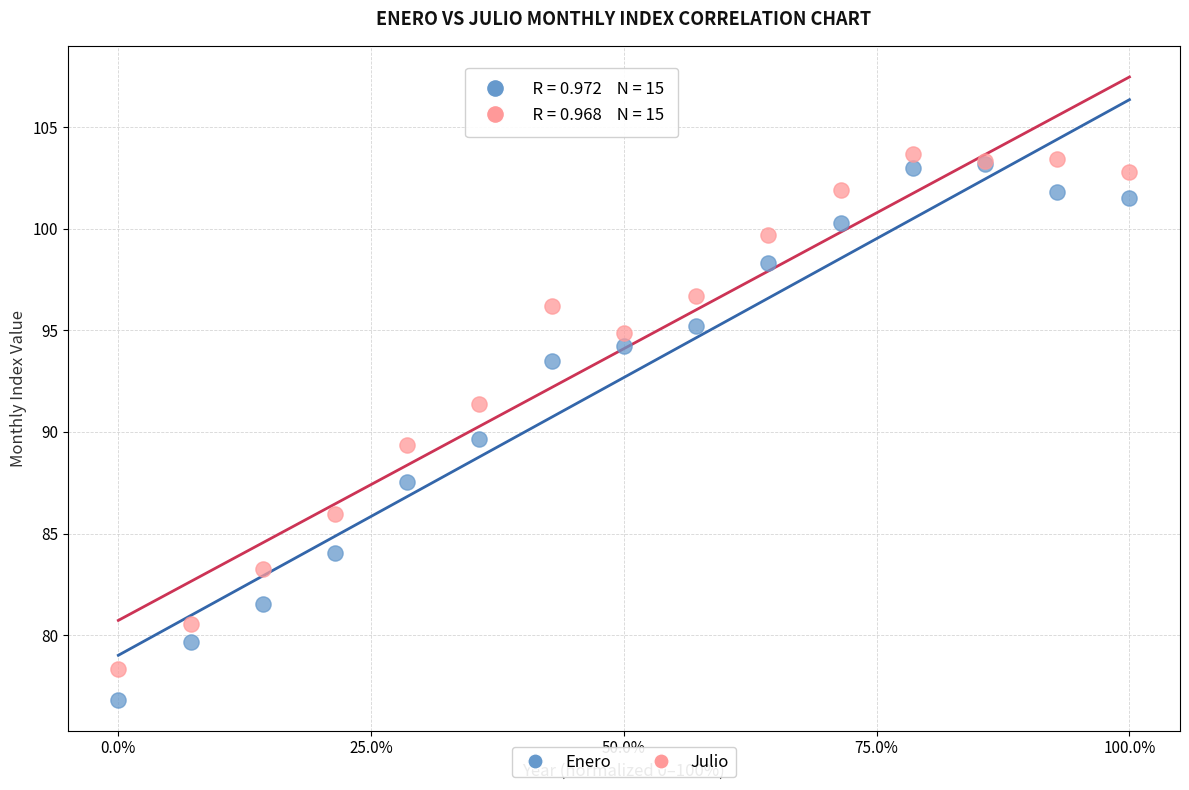

Which series contains the highest Y value?

Julio